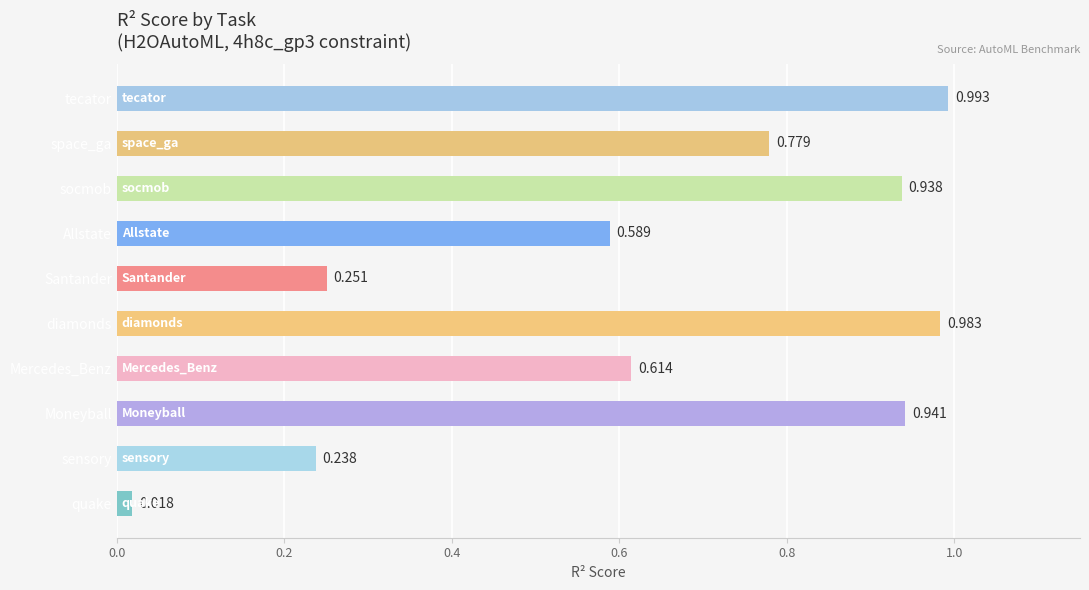

Which label corresponds to the largest value in the chart?

tecator